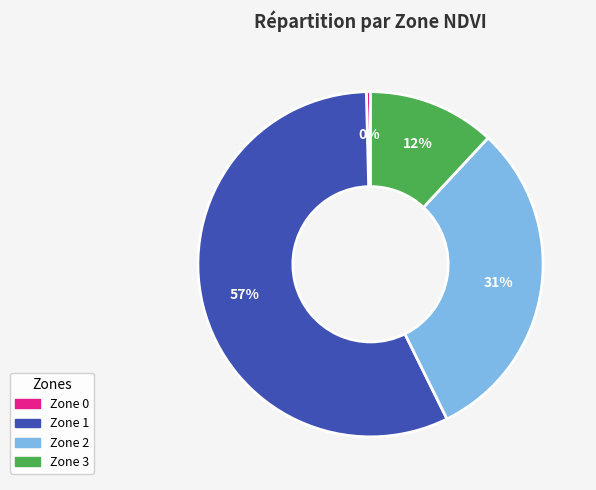

Between Zone 1 and Zone 0, which is larger?

Zone 1